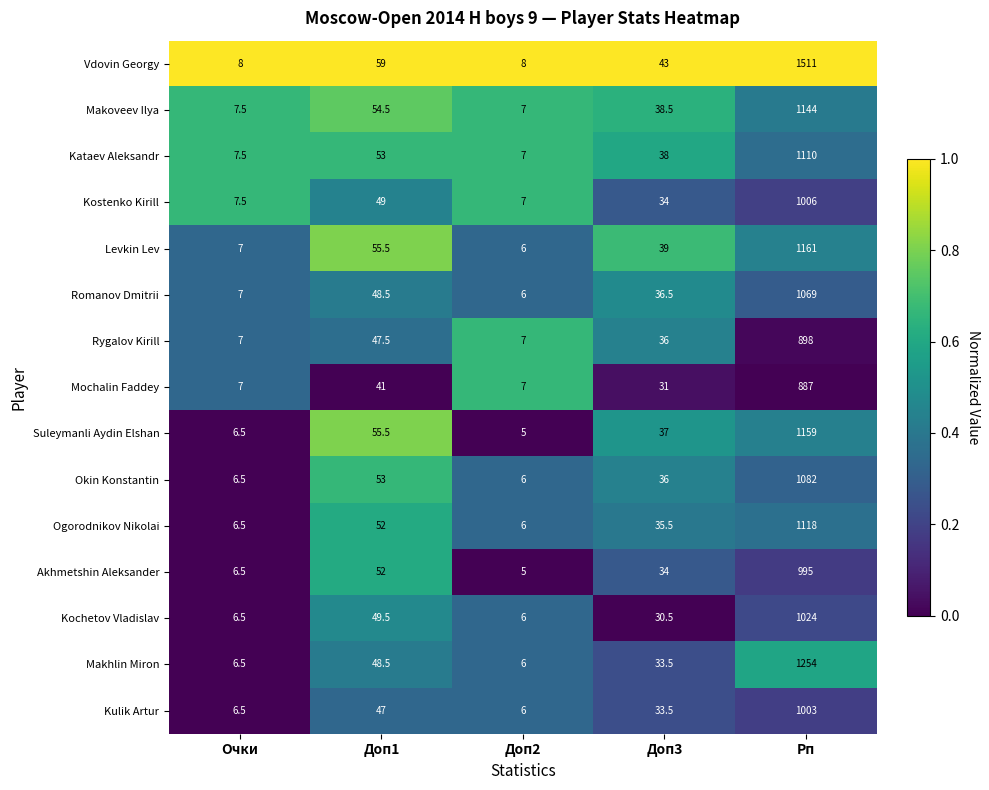

The value of Levkin Lev at Рп is 1161.0. True or false?

True